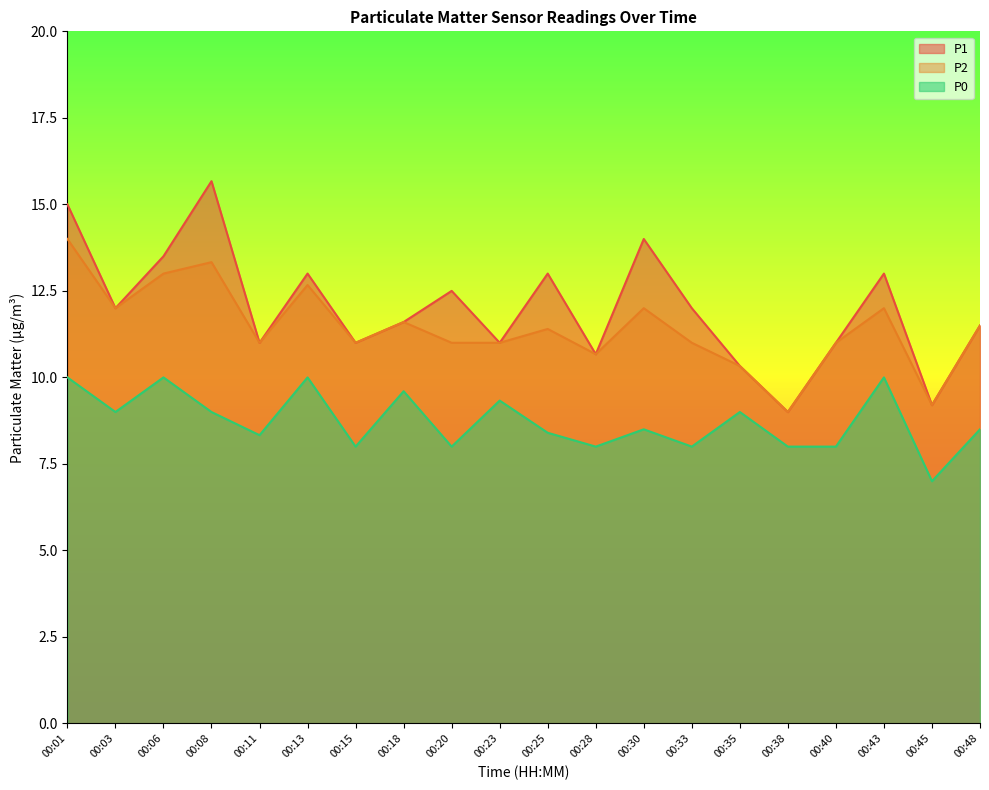

True or false: P0 and P2 intersect in this chart.

False